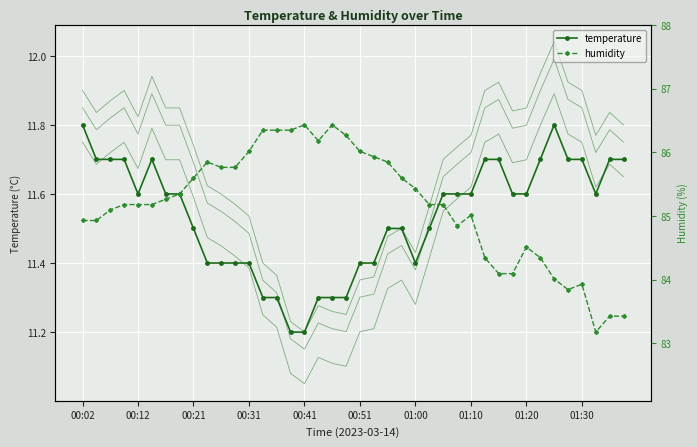

Is the value of temperature_v0.10 at 33 greater than the value of temperature_v0.05 at 00:41?

Yes